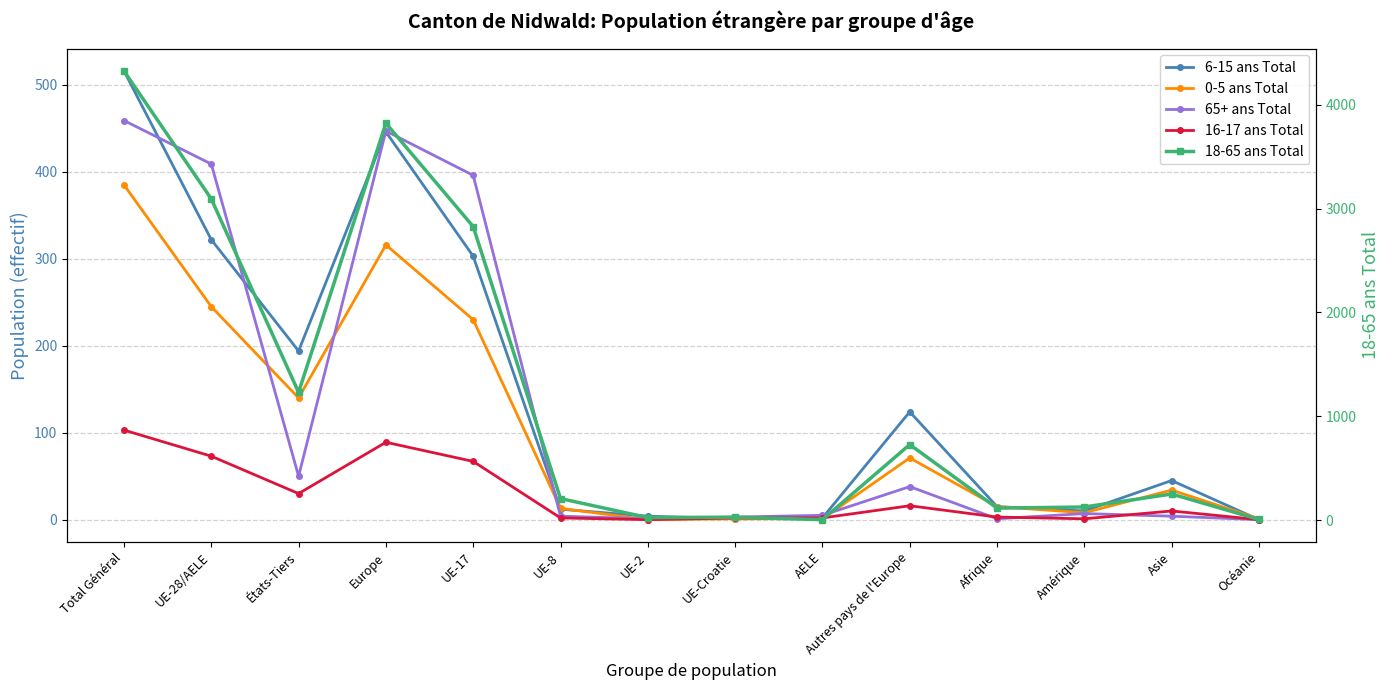

Is it true that 0-5 ans Total equals 300 at UE-17?

False